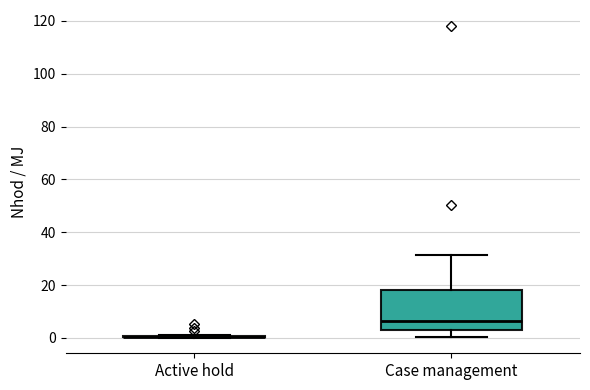

Reading left to right, transcribe this box plot: for each box, give where its median line is, the range the box spans, and where its two whiskers end, as read against the y-axis. The values are not printed on the chart, so give them approximately, as read against the axis.

Active hold: box collapsed to a line at 0, whiskers 0 to 0
Case management: median 6, box 4 to 18, whiskers 0 to 32